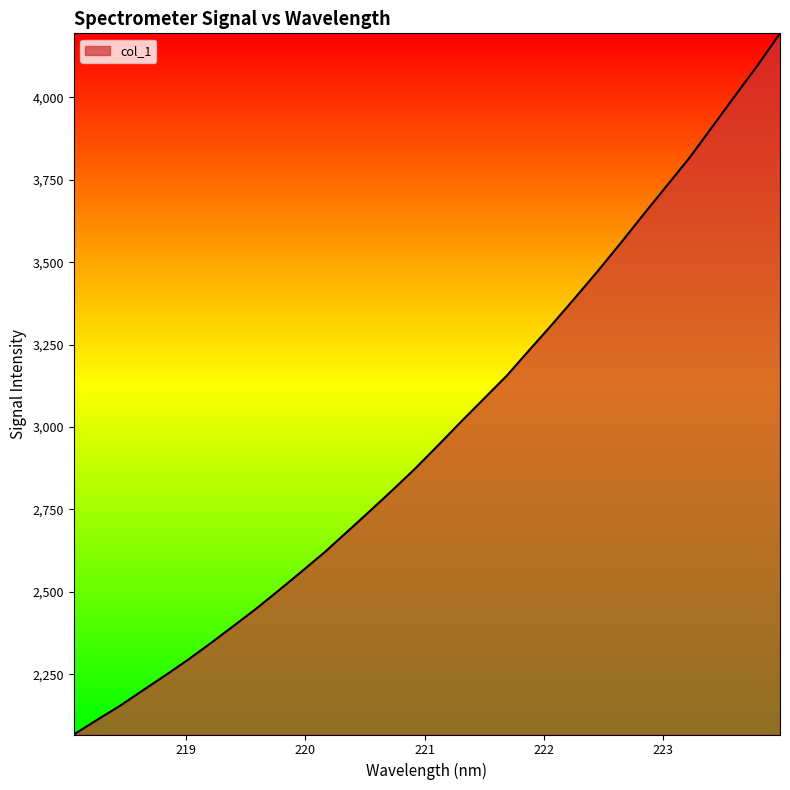

What is the minimum value shown in the chart?

2067.5